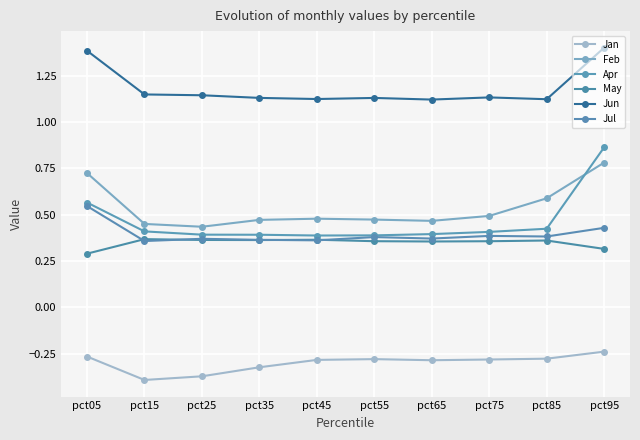

Is this an area chart (filled region under the line)?

No